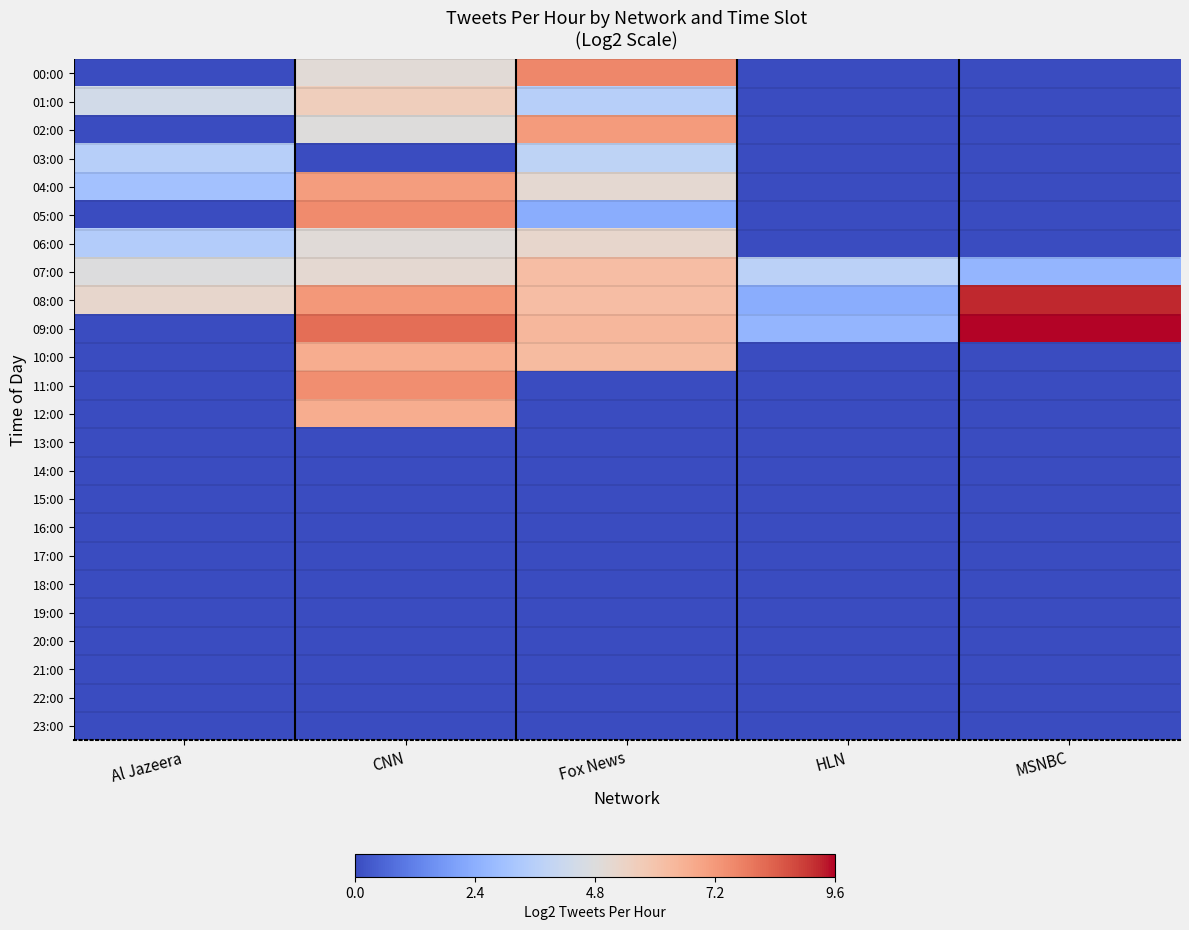

How many series are shown in this chart?

24